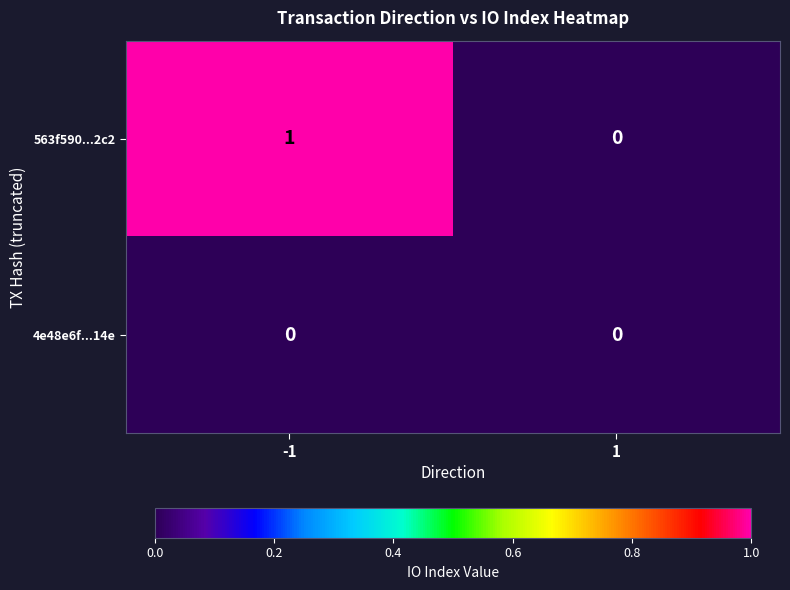

How many series are shown in this chart?

2